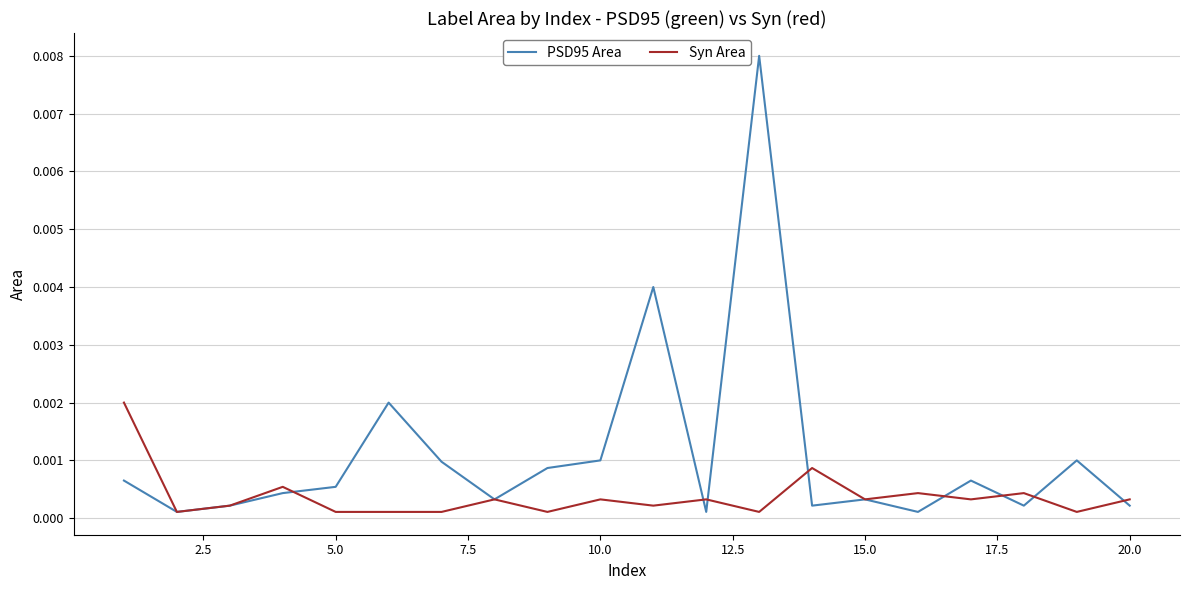

Which series has the widest spread of values?

PSD95 Area